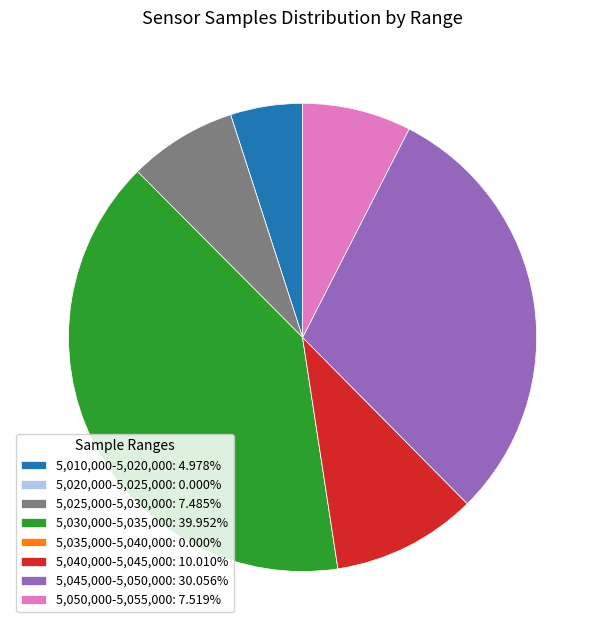

Is the sum of 5,050,000-5,055,000: 7.519% and 5,045,000-5,050,000: 30.056% greater than half?

No